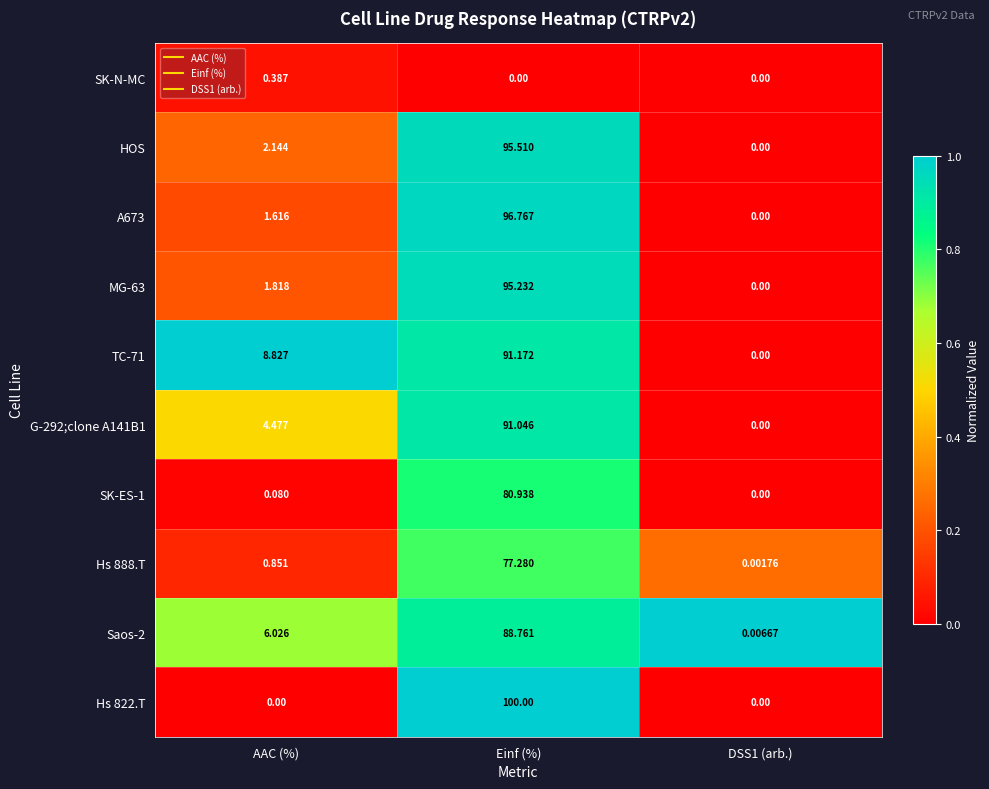

At which label is A673 closest to 48?

AAC (%)